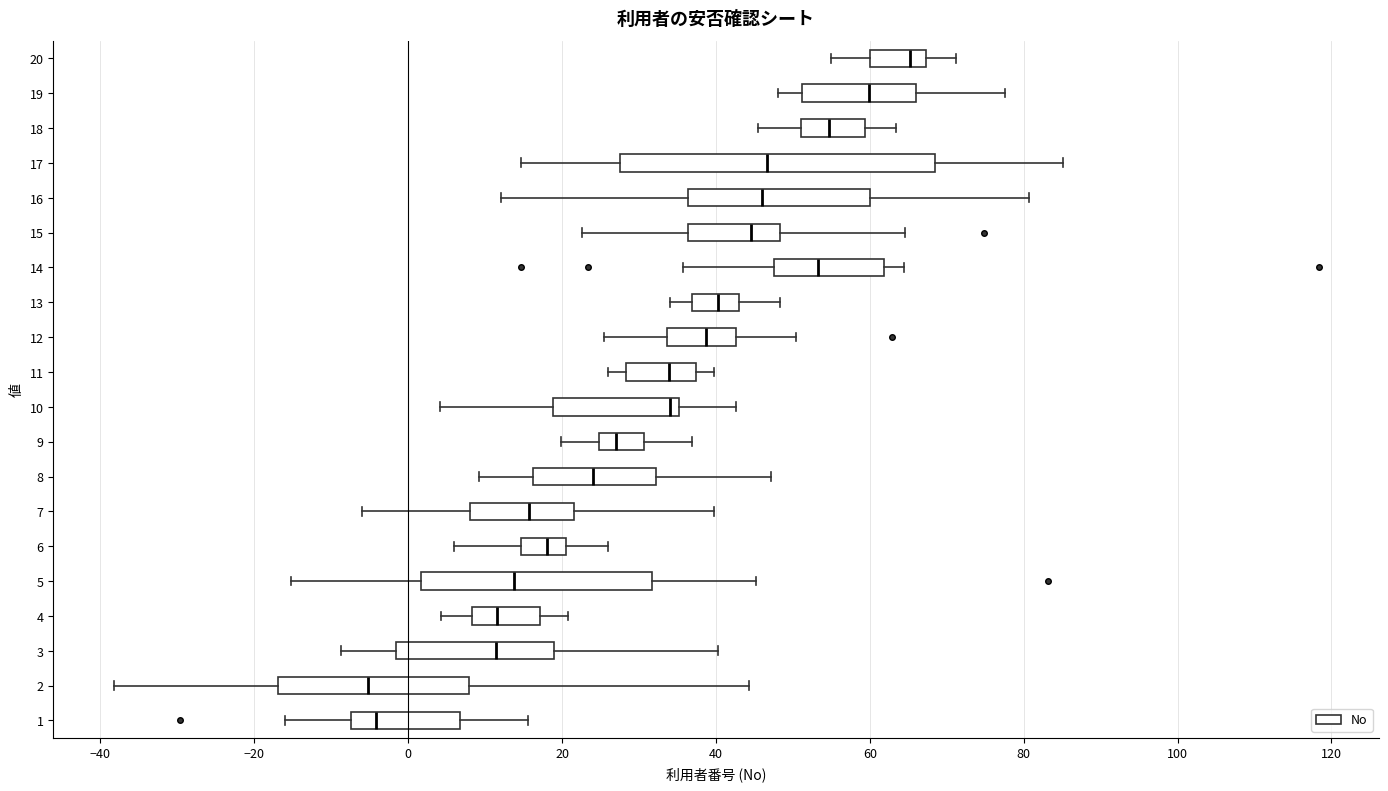

Where is the right edge of the box at y = 5 on the x-axis? The values are not printed on the chart, so give them approximately, as read against the axis.

32